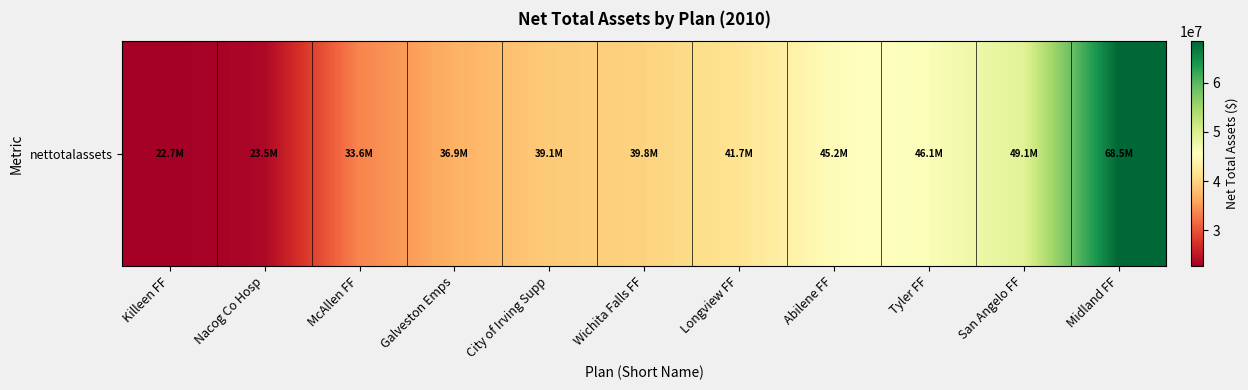

How many data points does each series have?

11